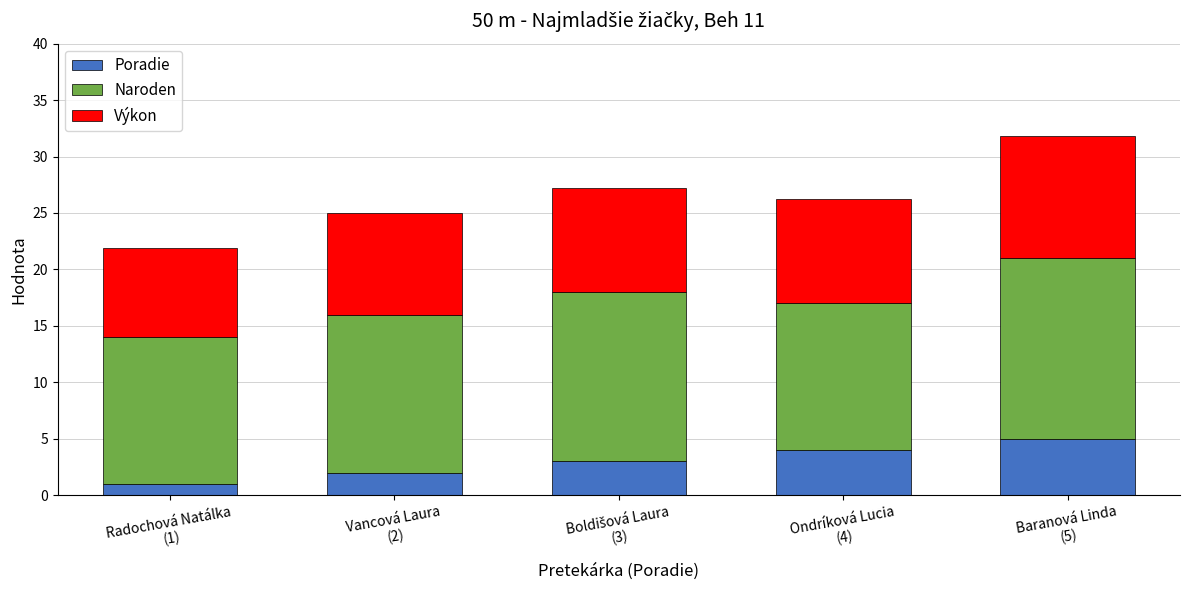

What is the sum of all Poradie values?

15.0